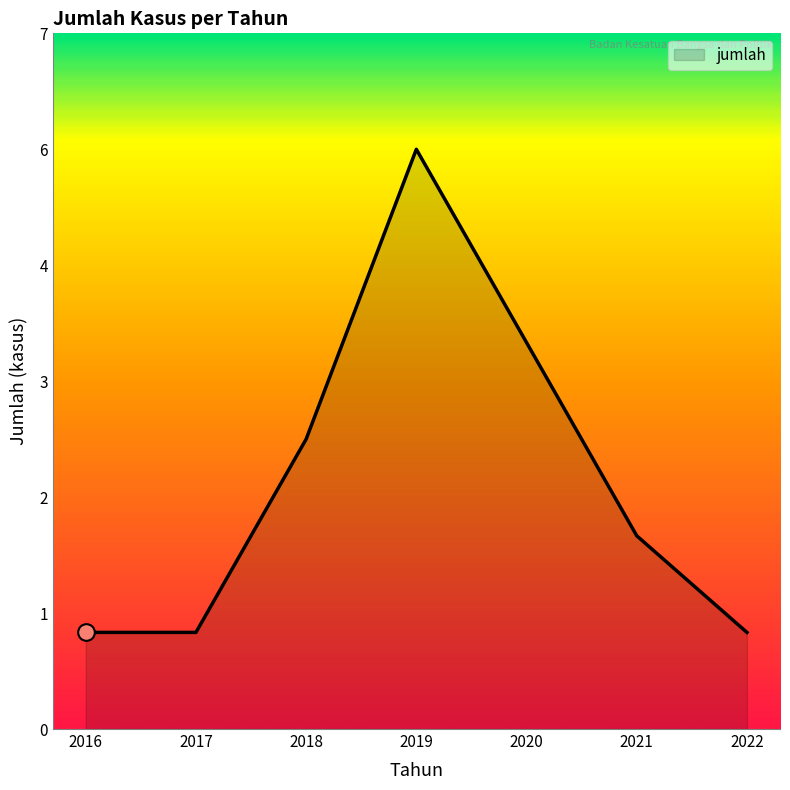

Rank the categories by value from highest to lowest.

2019, 2020, 2018, 2021, 2016, 2017, 2022